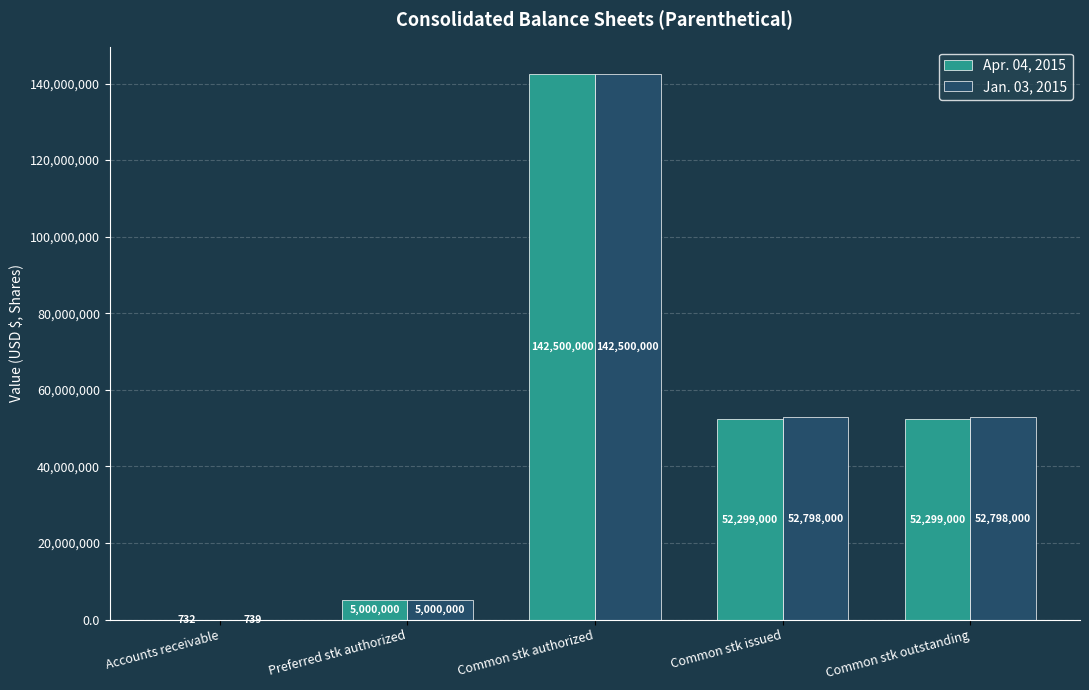

What is the average value of the Jan. 03, 2015 series?

50619348